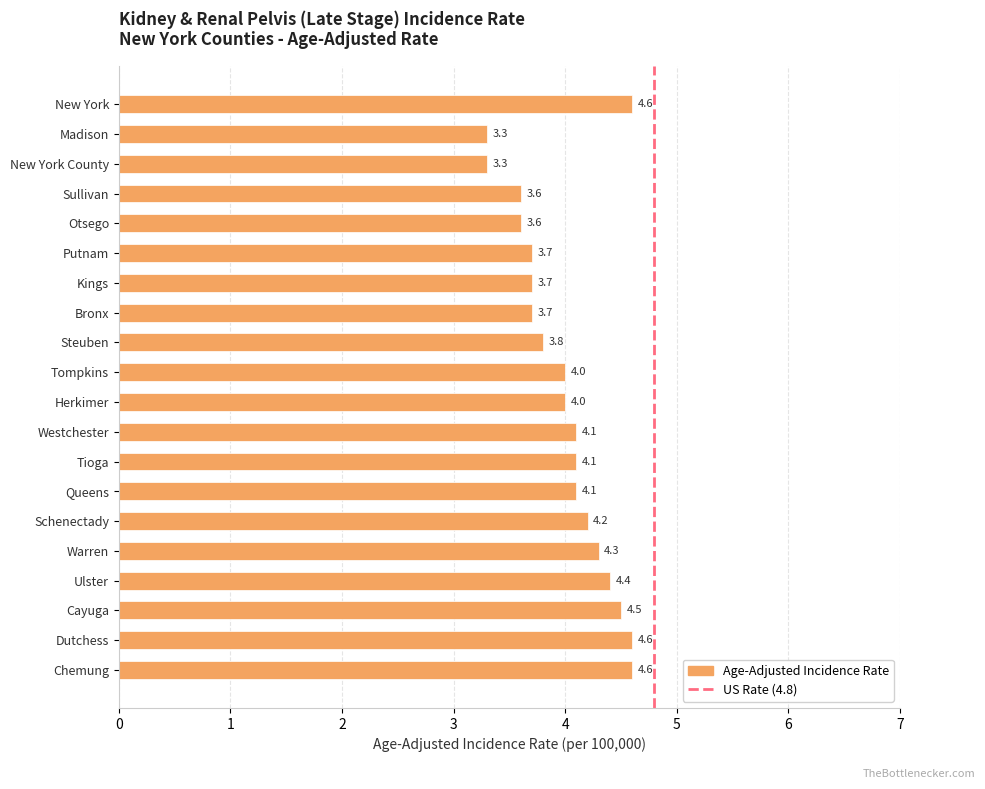

Does the chart contain stacked bars?

No